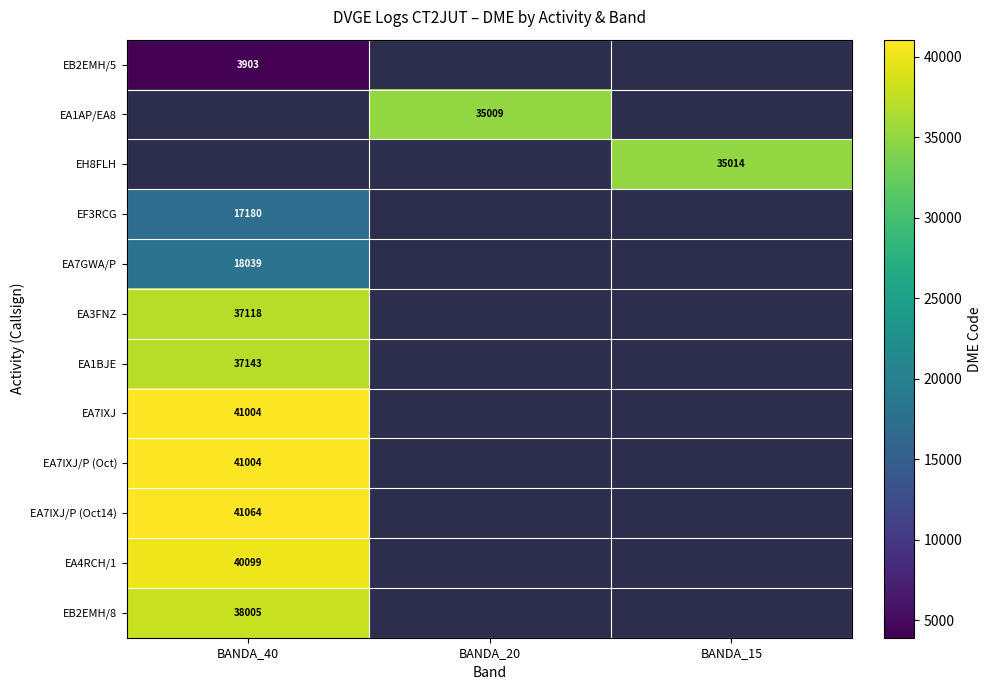

The value of EA7IXJ/P (Oct) at BANDA_40 is 12124. True or false?

False